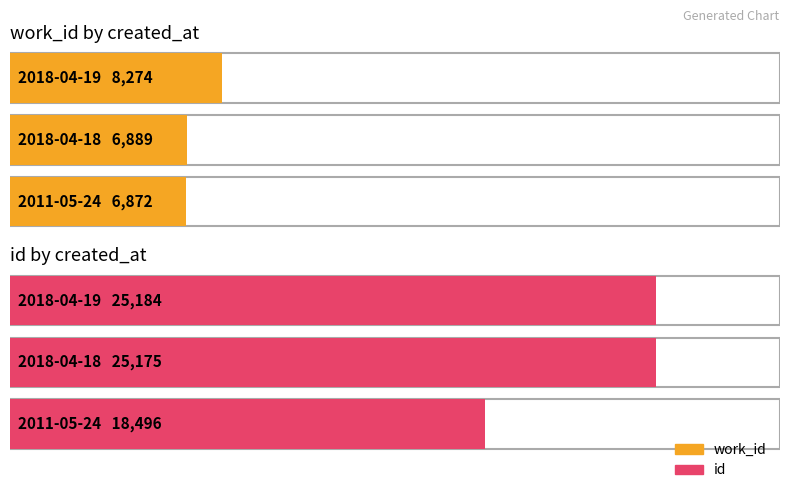

Rank the series by their maximum value, from lowest to highest.

work_id, id